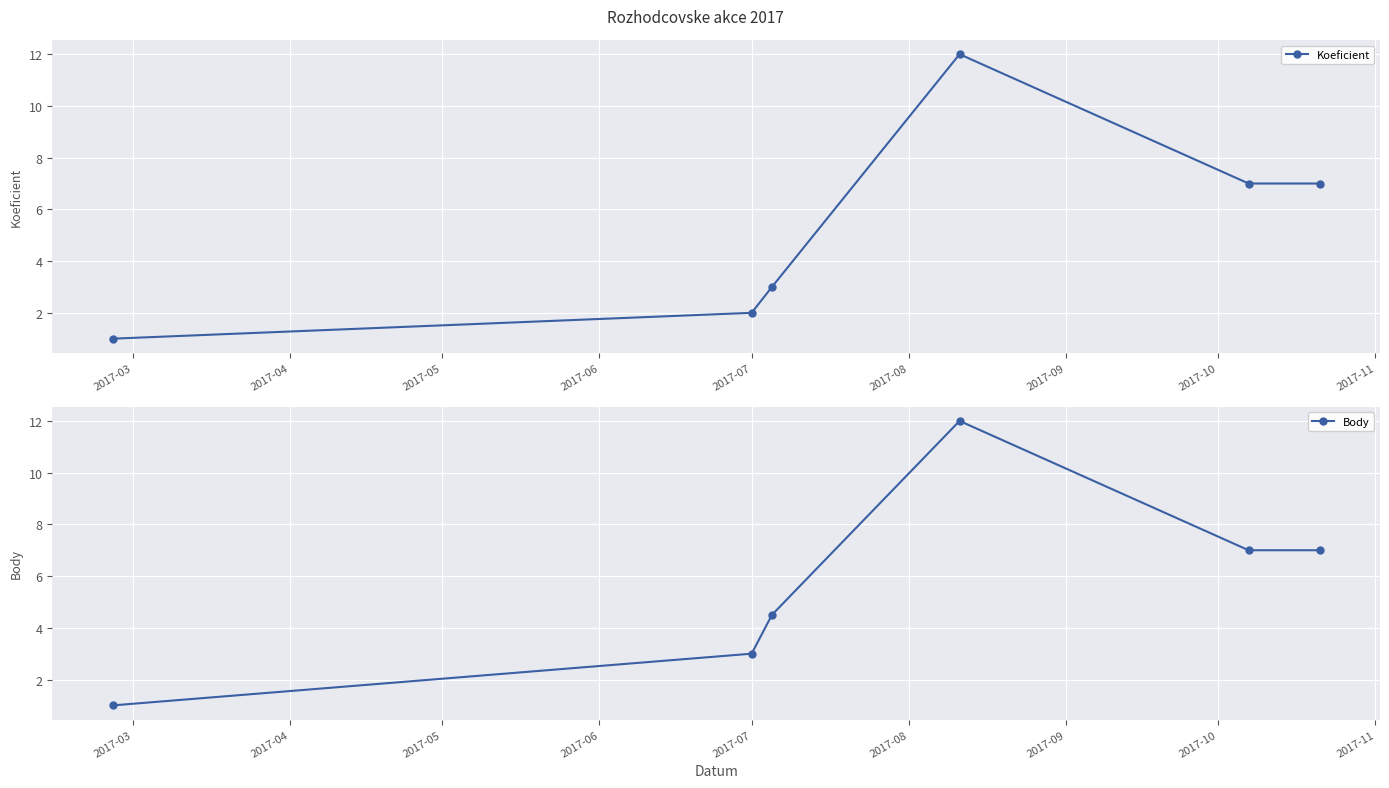

What is the maximum value for Body?

12.0